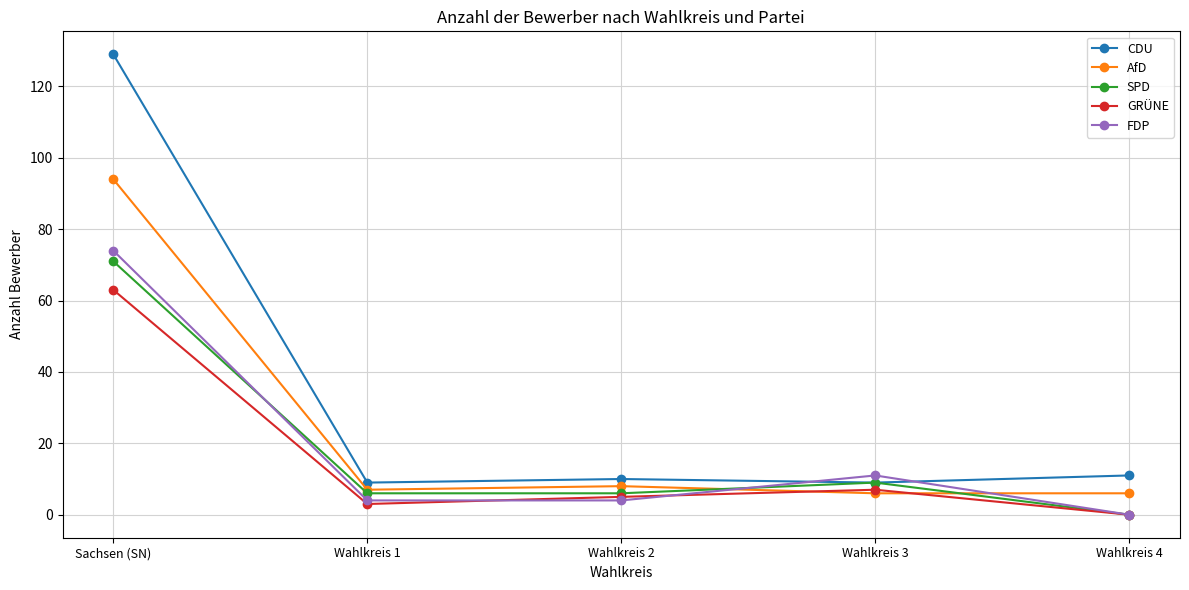

At which category is the sum across all series the highest?

Sachsen (SN)